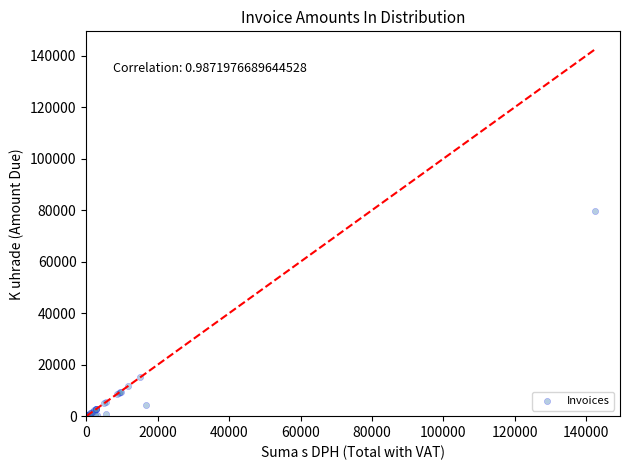

What Y value in the scatter plot is closest to 39937?

15072.0